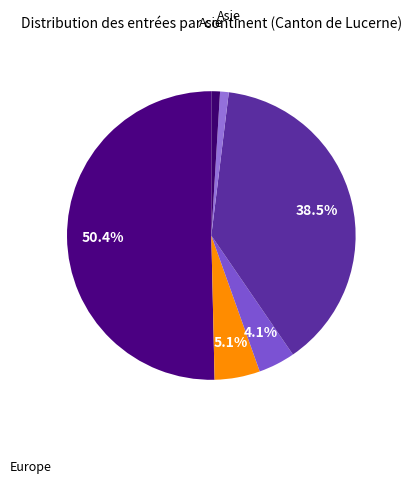

How many segments does this pie chart have?

6